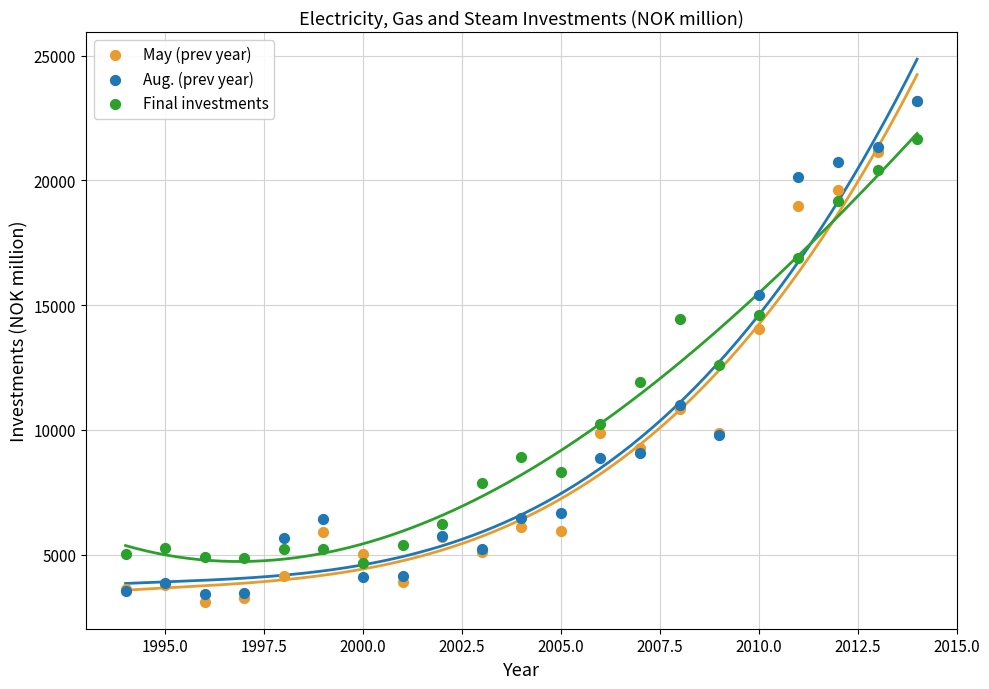

Which series contains the lowest Y value?

May (prev year)